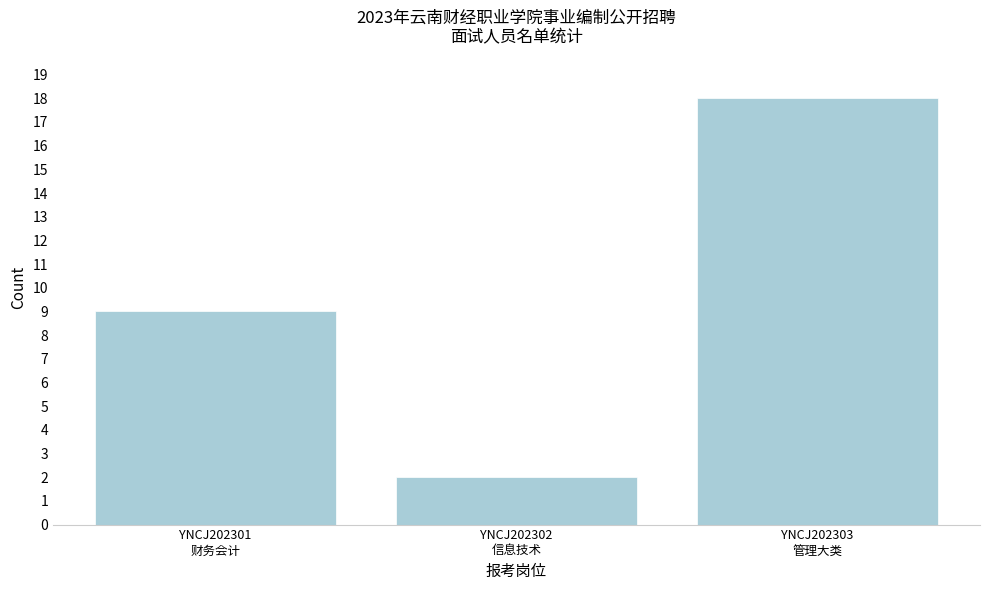

Reading right to left, what are all the values shown in this chart?

18	2	9